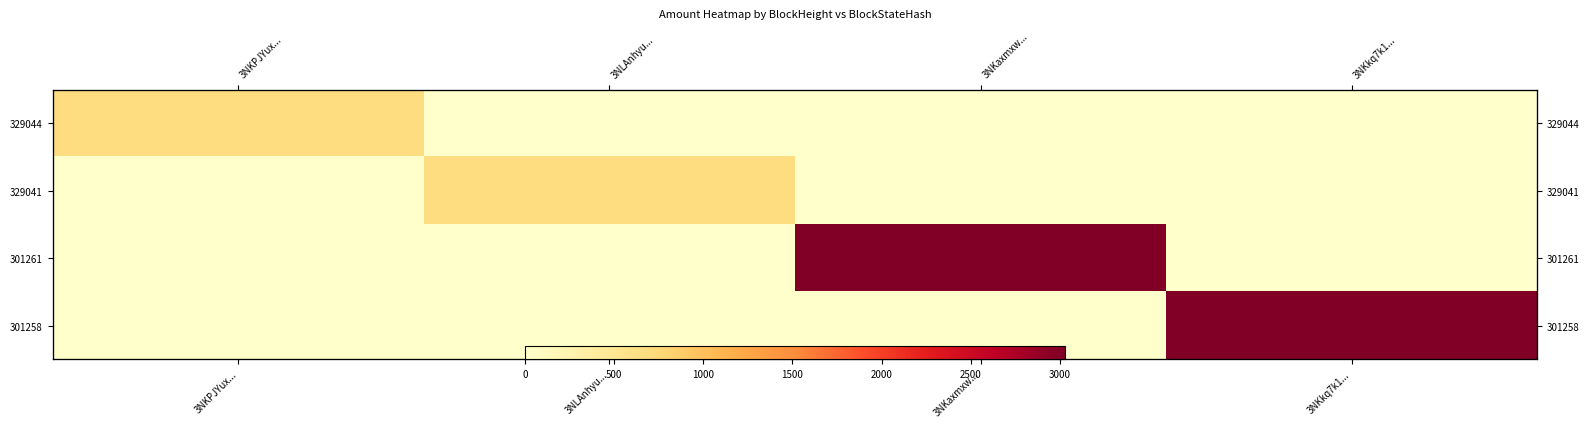

Between 3NKPJYux... and 3NKaxmxw..., which is larger?

3NKPJYux...